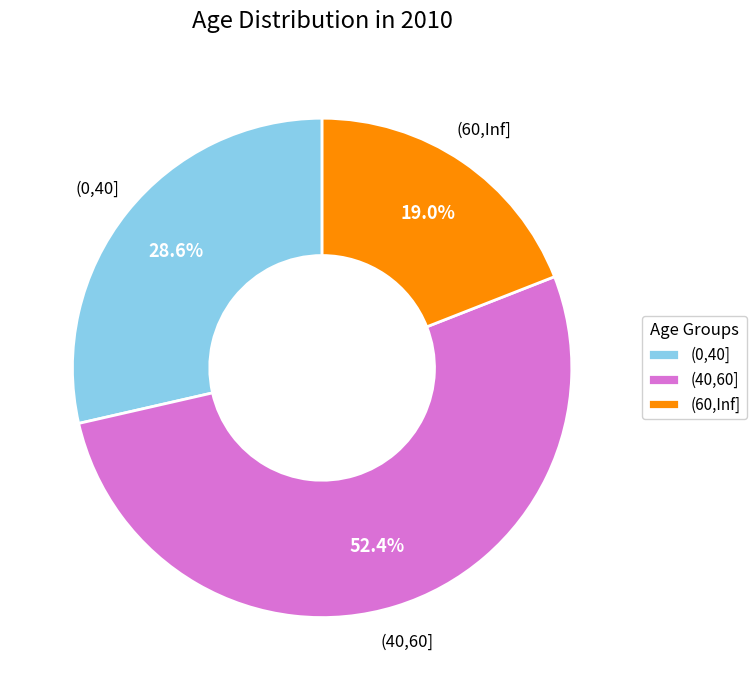

What is the largest slice in the pie chart?

(40,60]